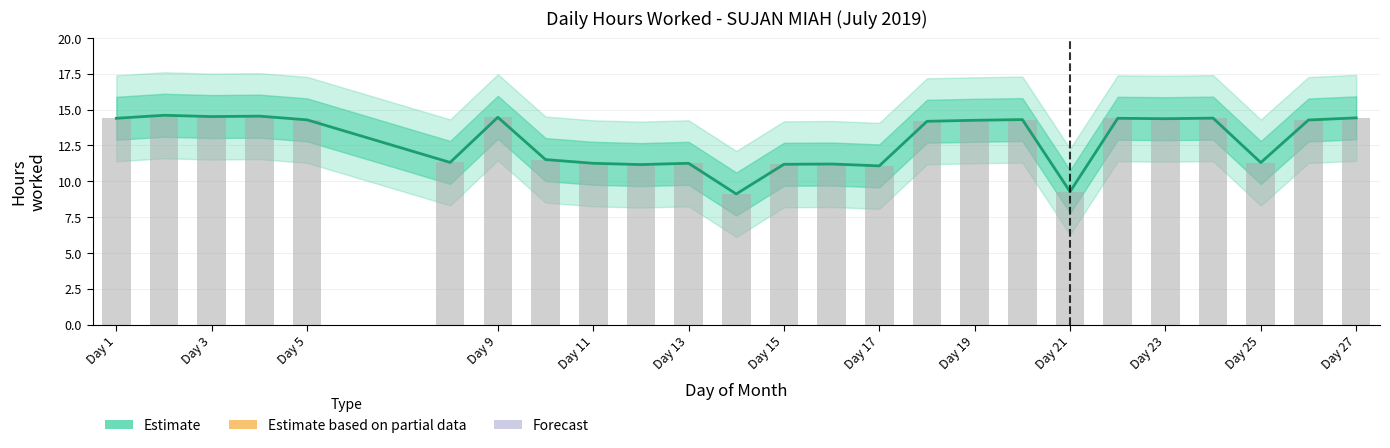

What is the value of the 25th bar from the left?

14.4